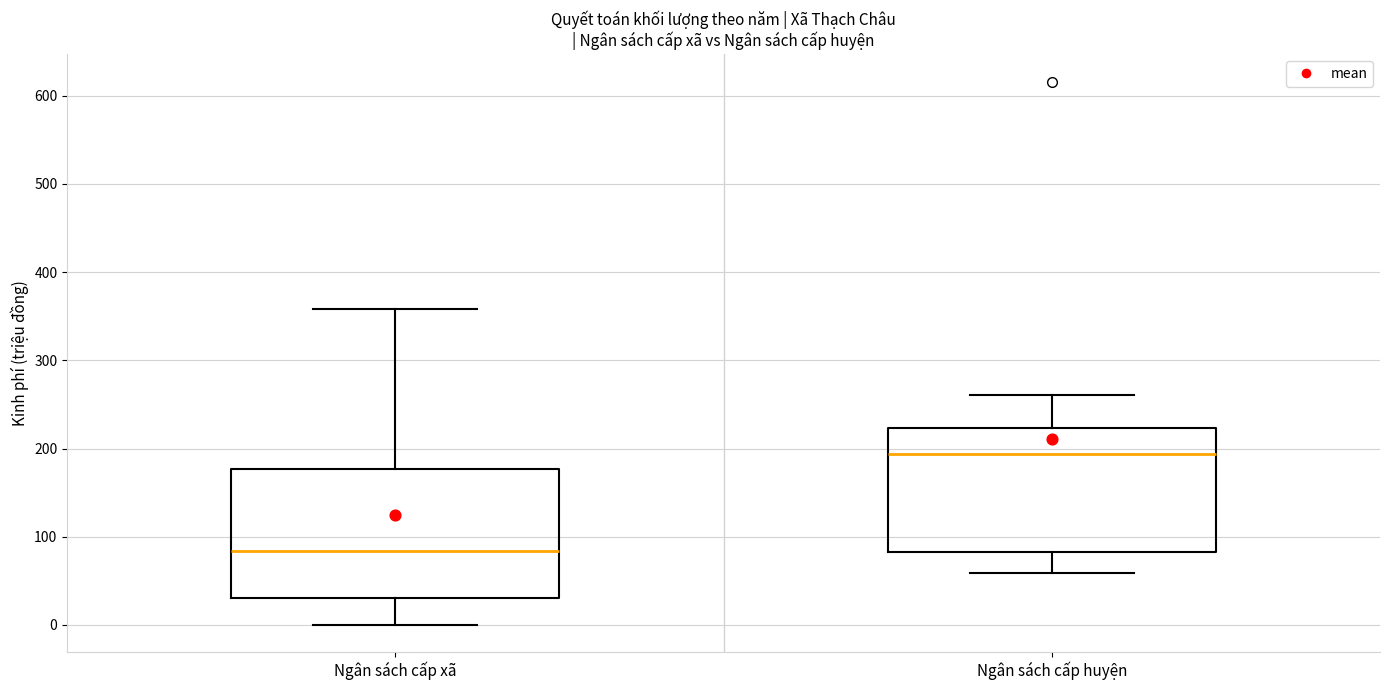

Which box's median line is the lowest?

Ngân sách cấp xã